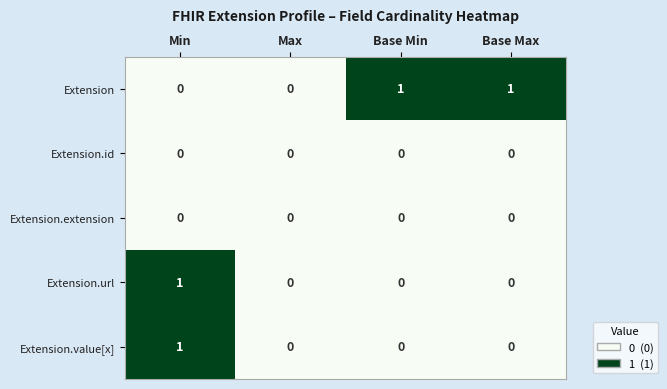

Reading right to left, what are all the values shown in this chart?

Extension: Base Max=1	Base Min=1	Max=0	Min=0
Extension.id: Base Max=0	Base Min=0	Max=0	Min=0
Extension.extension: Base Max=0	Base Min=0	Max=0	Min=0
Extension.url: Base Max=0	Base Min=0	Max=0	Min=1
Extension.value[x]: Base Max=0	Base Min=0	Max=0	Min=1